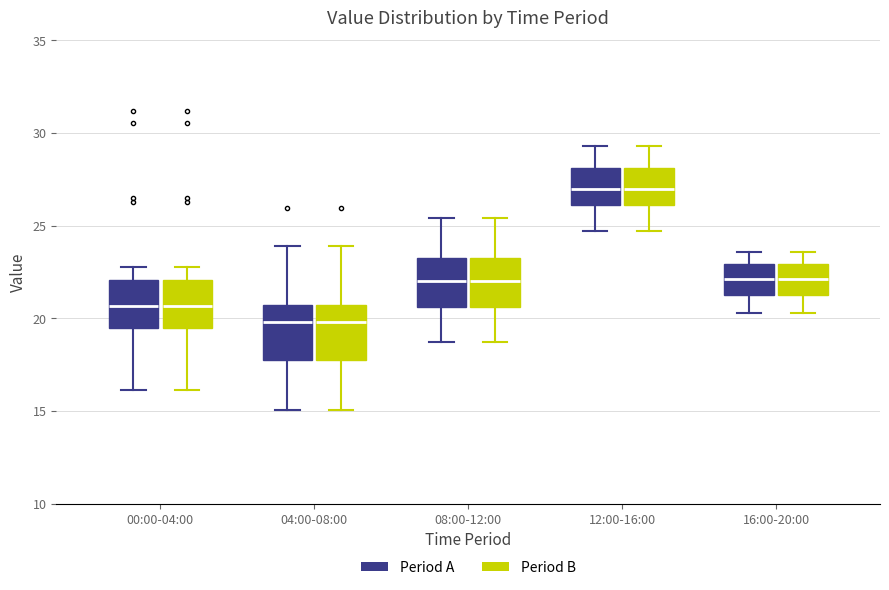

Where does the upper whisker of the box for 00:00-04:00 (Period A) end on the y-axis? The values are not printed on the chart, so give them approximately, as read against the axis.

23.0